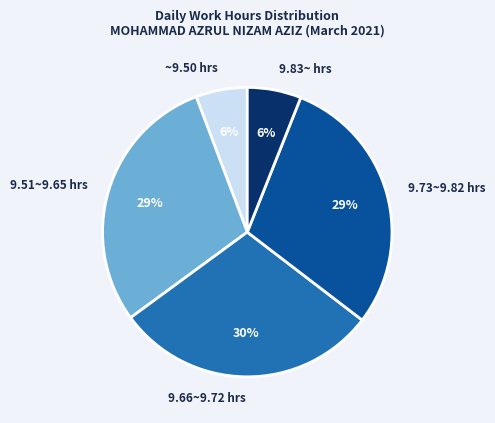

Is the sum of ~9.50 hrs and 9.51~9.65 hrs greater than half?

No